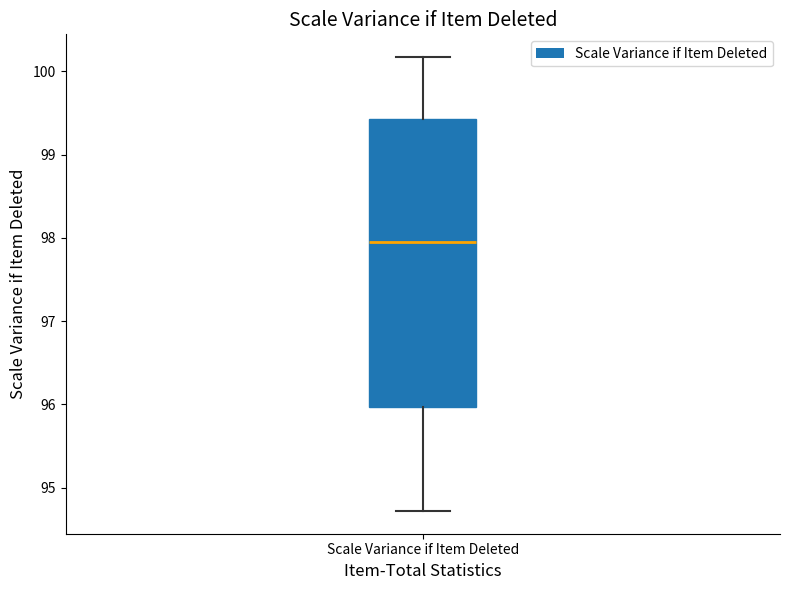

Transcribe this box plot: give where the median line is, the range the box spans, and where the two whiskers end, as read against the y-axis. The values are not printed on the chart, so give them approximately, as read against the axis.

median 98.0, box 96.0 to 99.4, whiskers 94.7 to 100.2